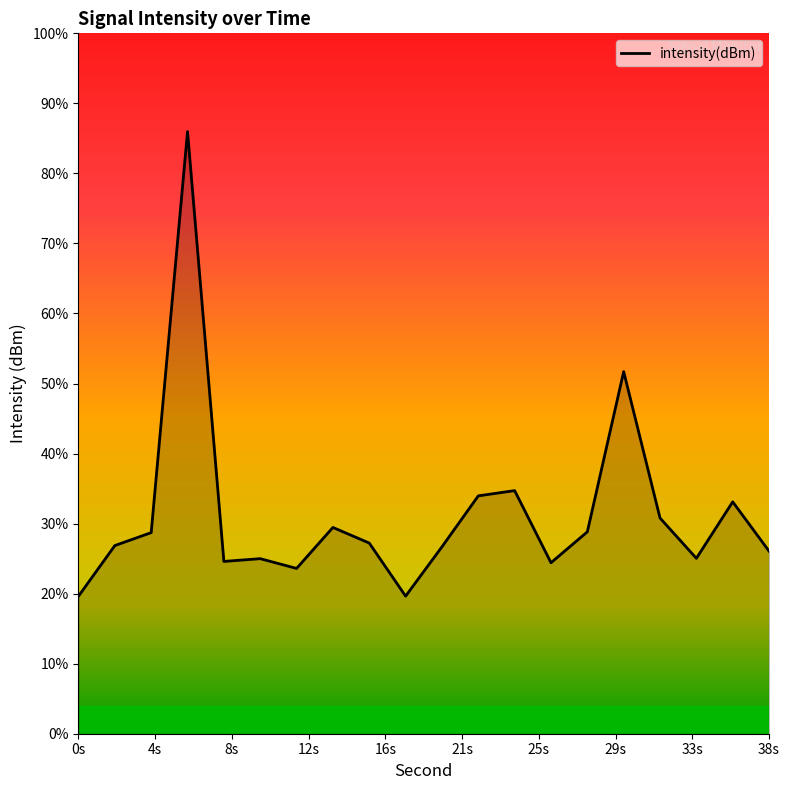

The value at 10 is -46.8. True or false?

False